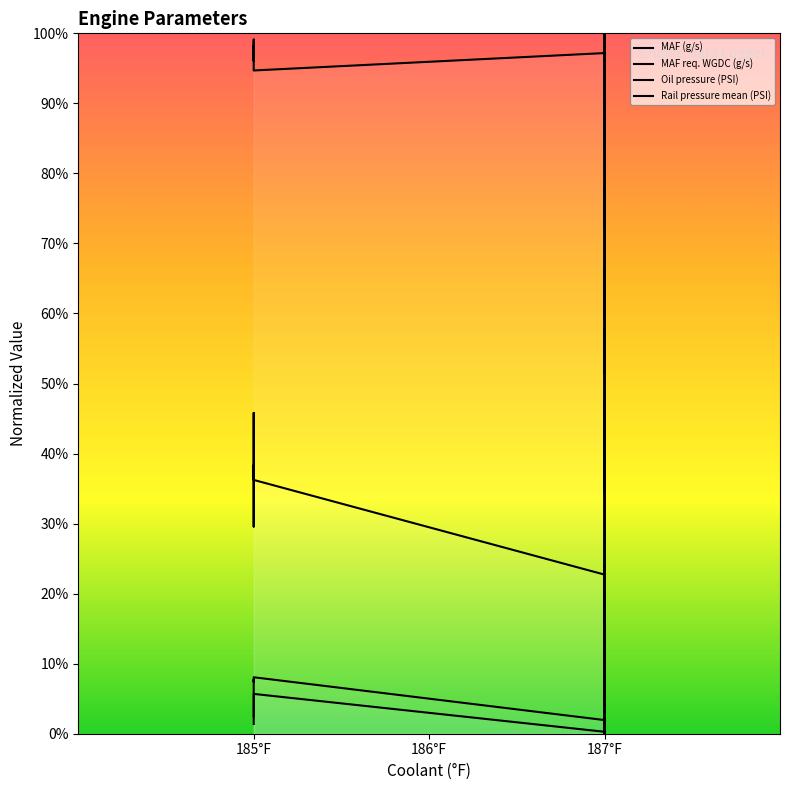

True or false: Oil pressure (PSI) has a value of 9.9 at 185°F.

False